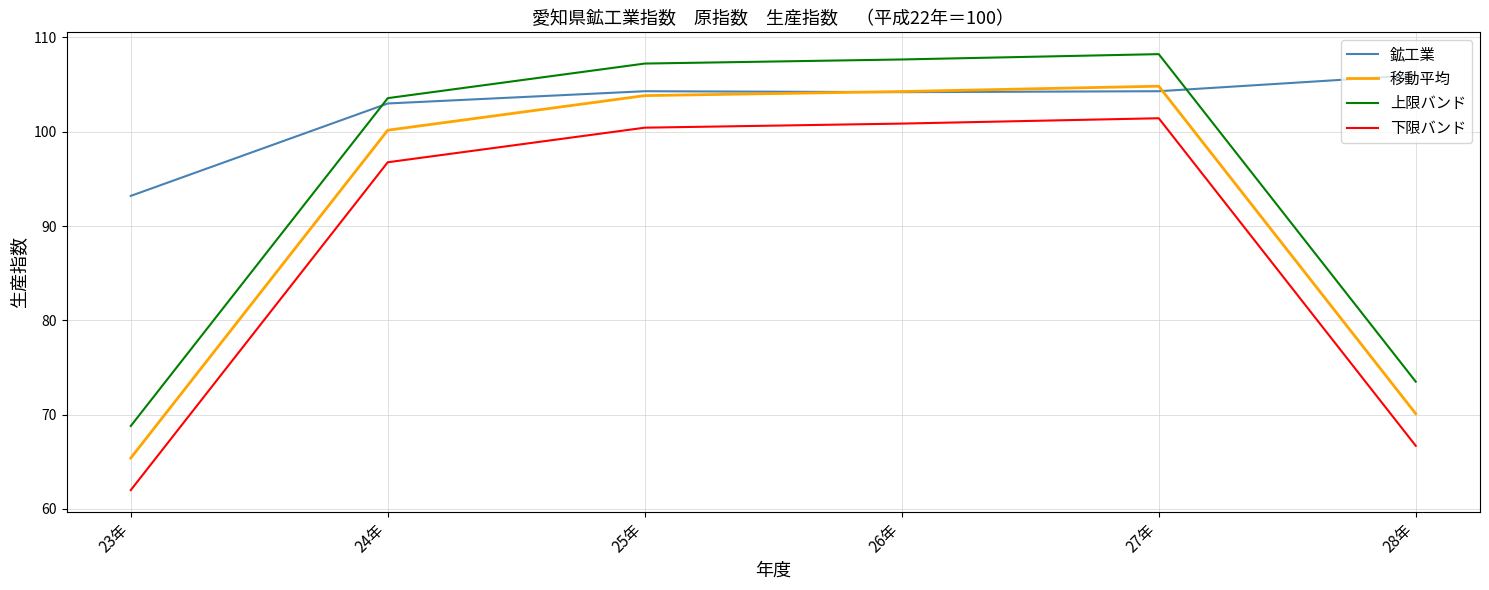

Which series has the largest total across all categories?

鉱工業